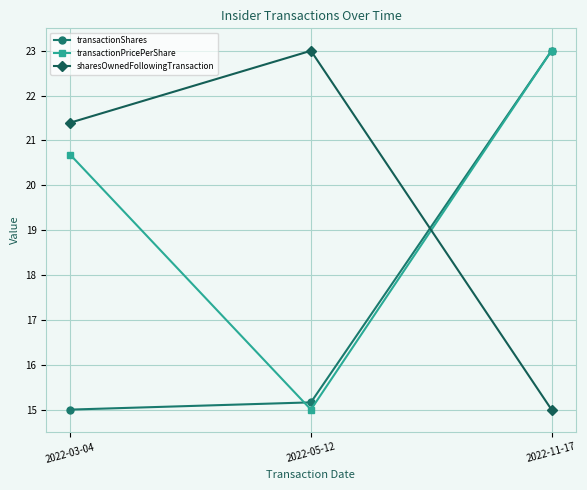

What are all the series names shown in the legend?

transactionShares, transactionPricePerShare, sharesOwnedFollowingTransaction